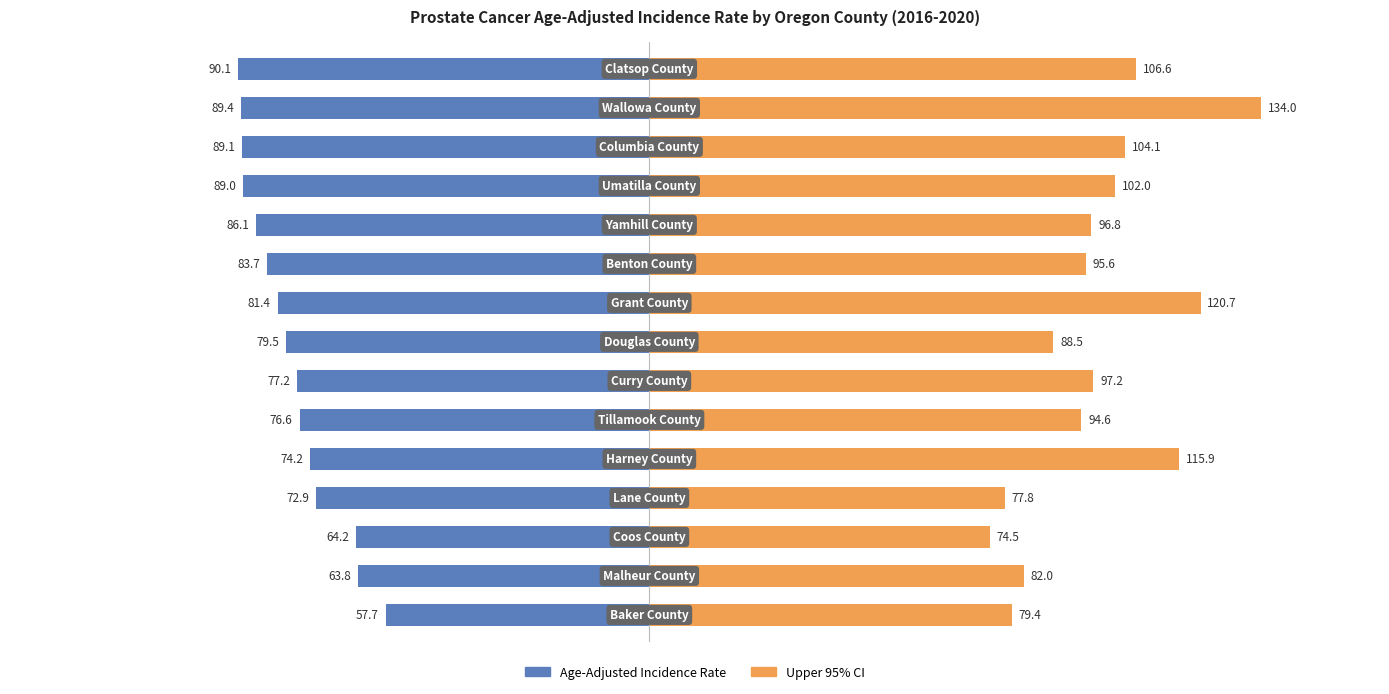

True or false: Upper 95% CI has a value of 100.6 at 2.

False